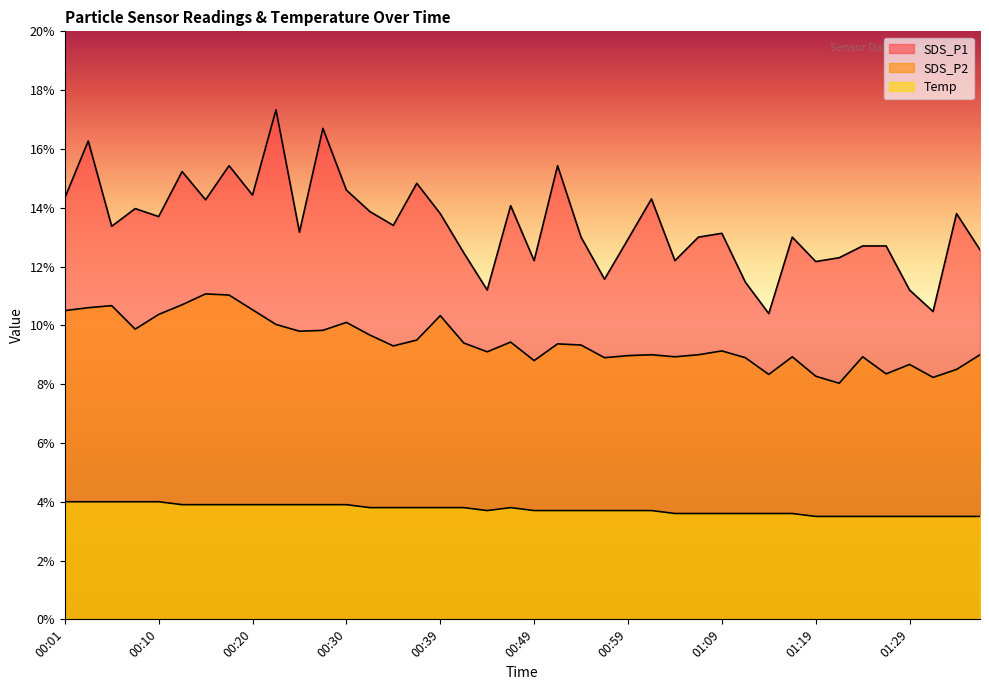

Does the chart have visible grid lines?

No